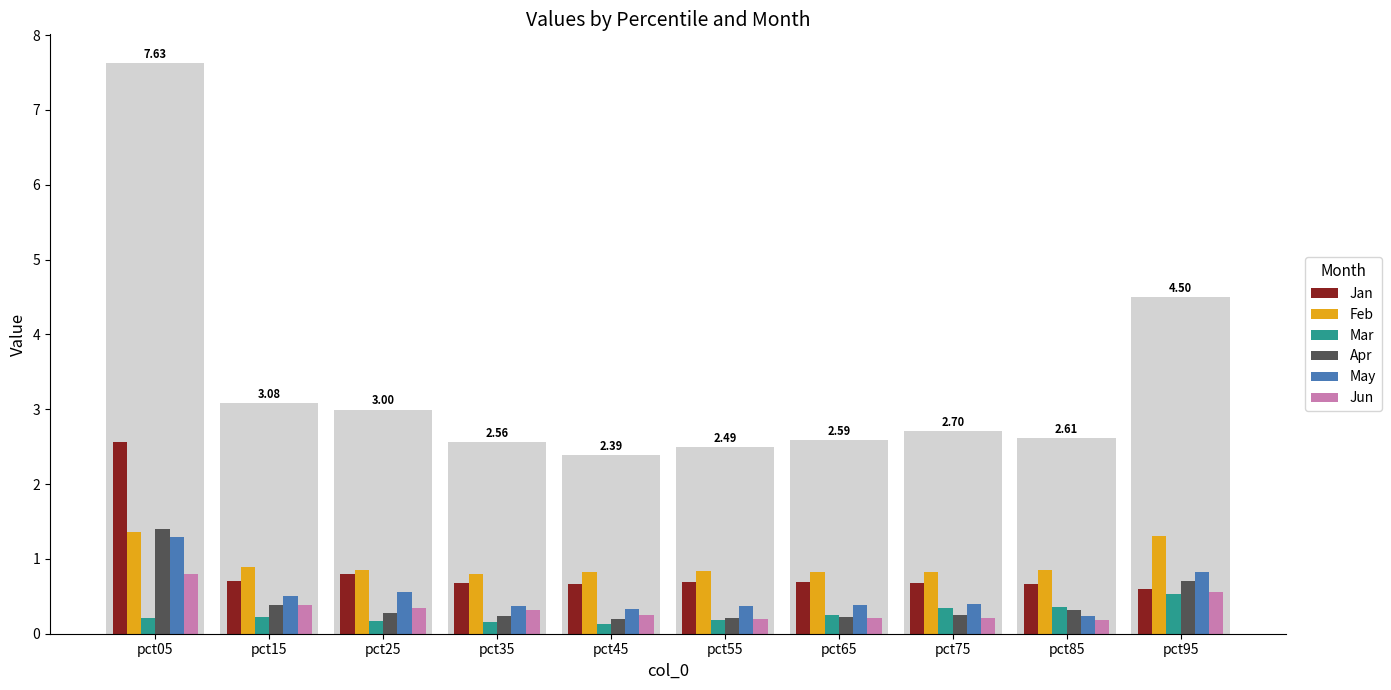

True or false: Feb has a value of 0.2 at pct15.

False